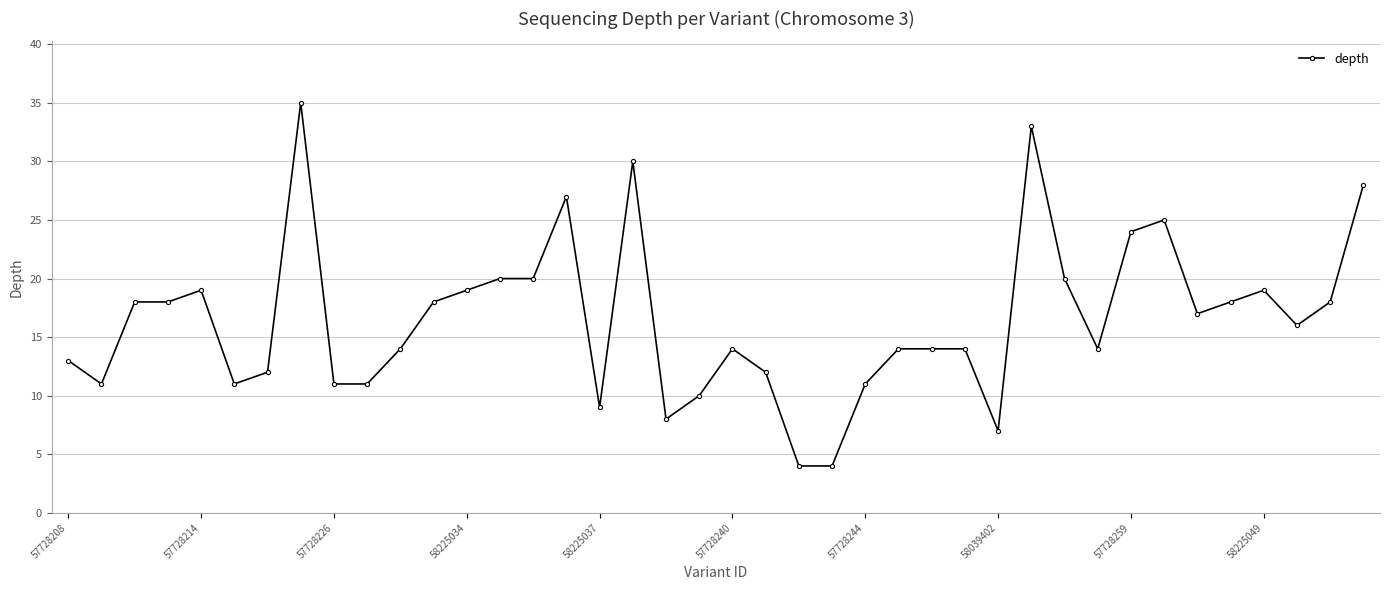

What is the greatest value displayed?

35